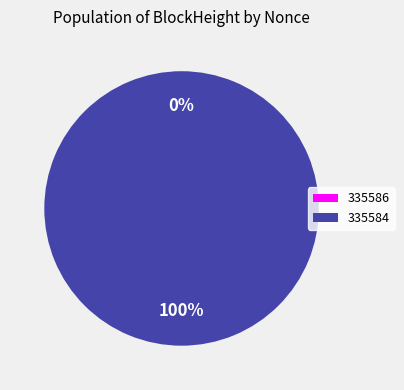

Is there any slice that represents more than half of the pie?

Yes